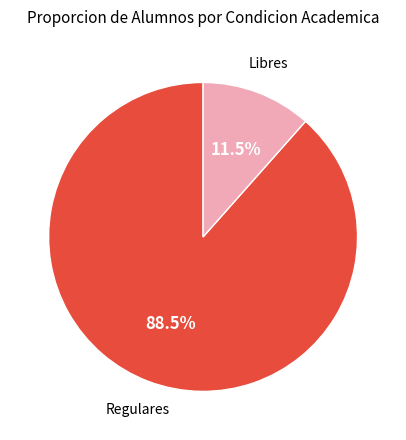

Which category has the smallest portion of the pie?

Libres